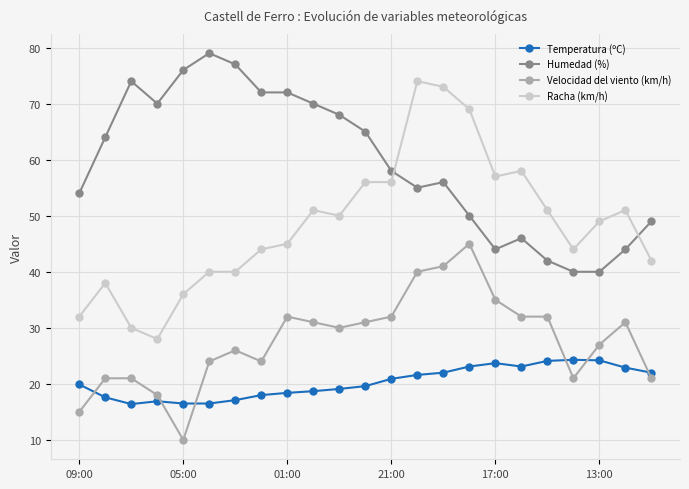

What is the average value of the Velocidad del viento (km/h) series?

27.8